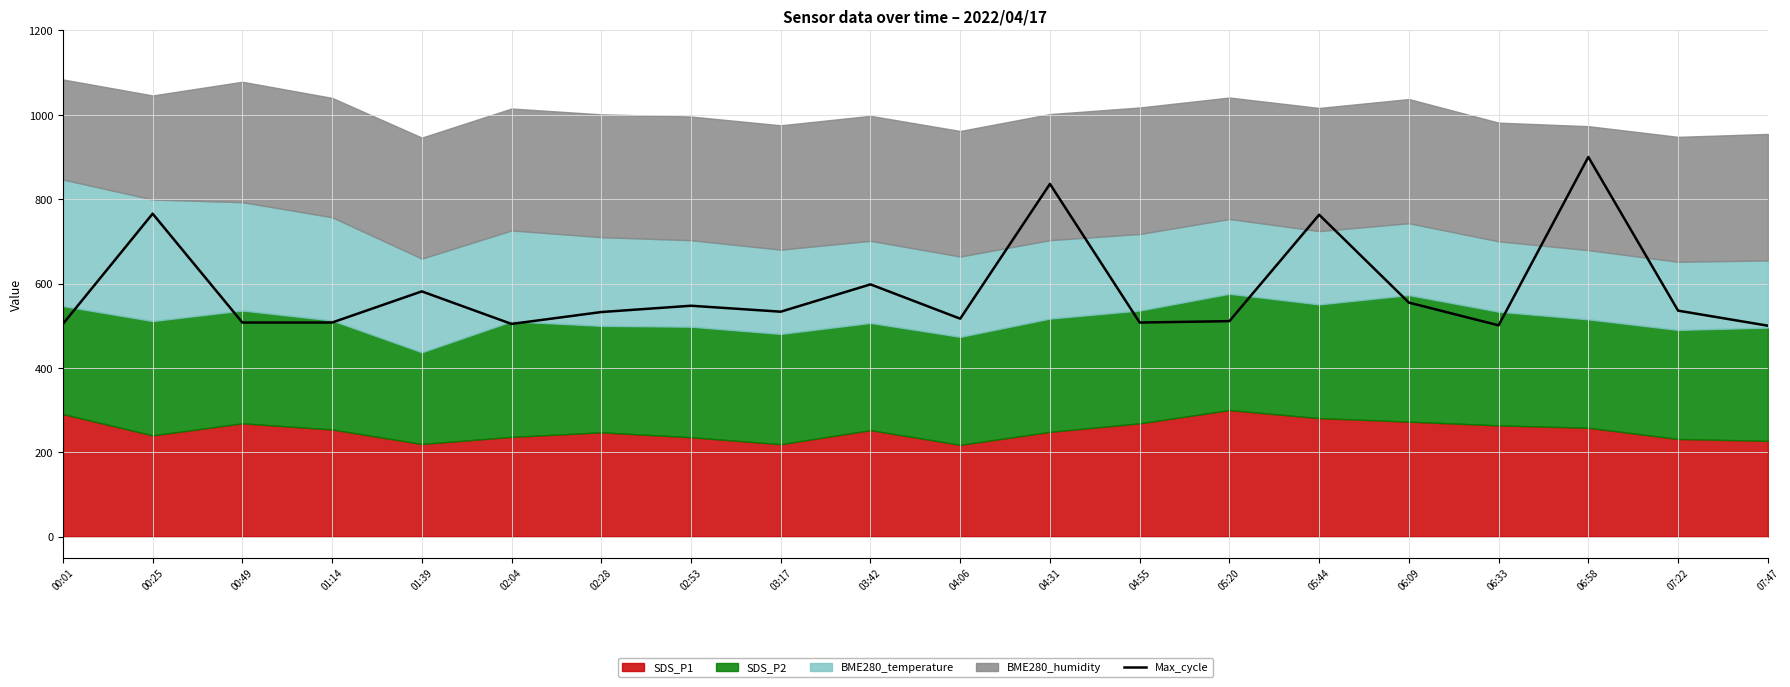

The Max_cycle series shows 532.4 at 02:28. True or false?

True